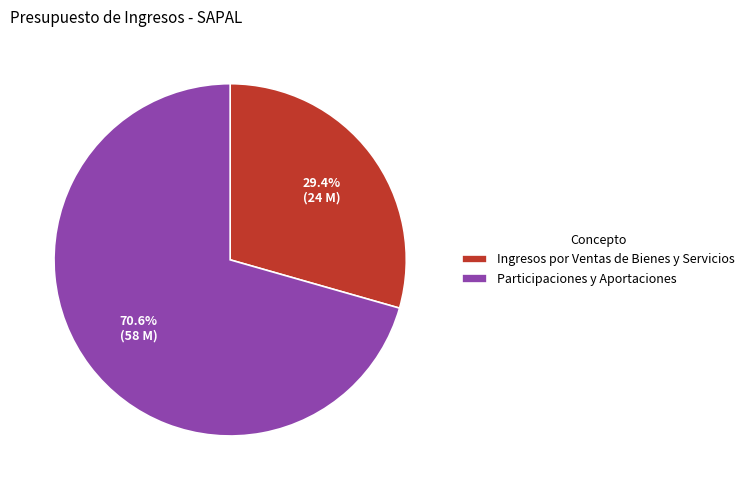

What percentage is the Ingresos por Ventas de Bienes y Servicios slice, to the nearest percent?

29%